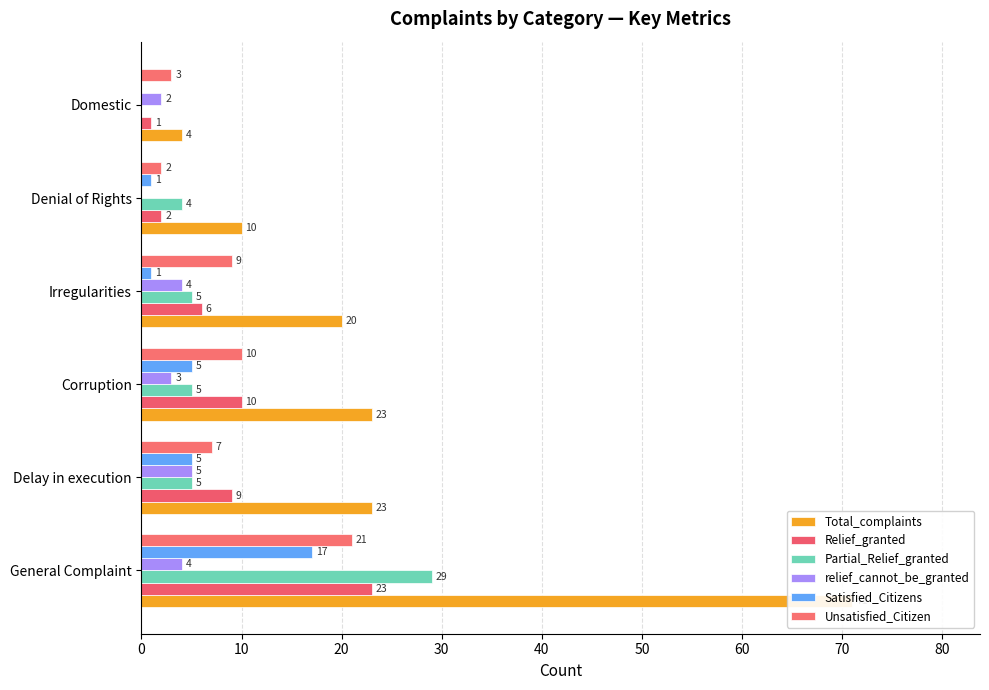

Reading right to left, what are all the values shown in this chart?

Total_complaints: 4	10	20	23	23	71
Relief_granted: 1	2	6	10	9	23
Partial_Relief_granted: 0	4	5	5	5	29
relief_cannot_be_granted: 2	0	4	3	5	4
Satisfied_Citizens: 0	1	1	5	5	17
Unsatisfied_Citizen: 3	2	9	10	7	21